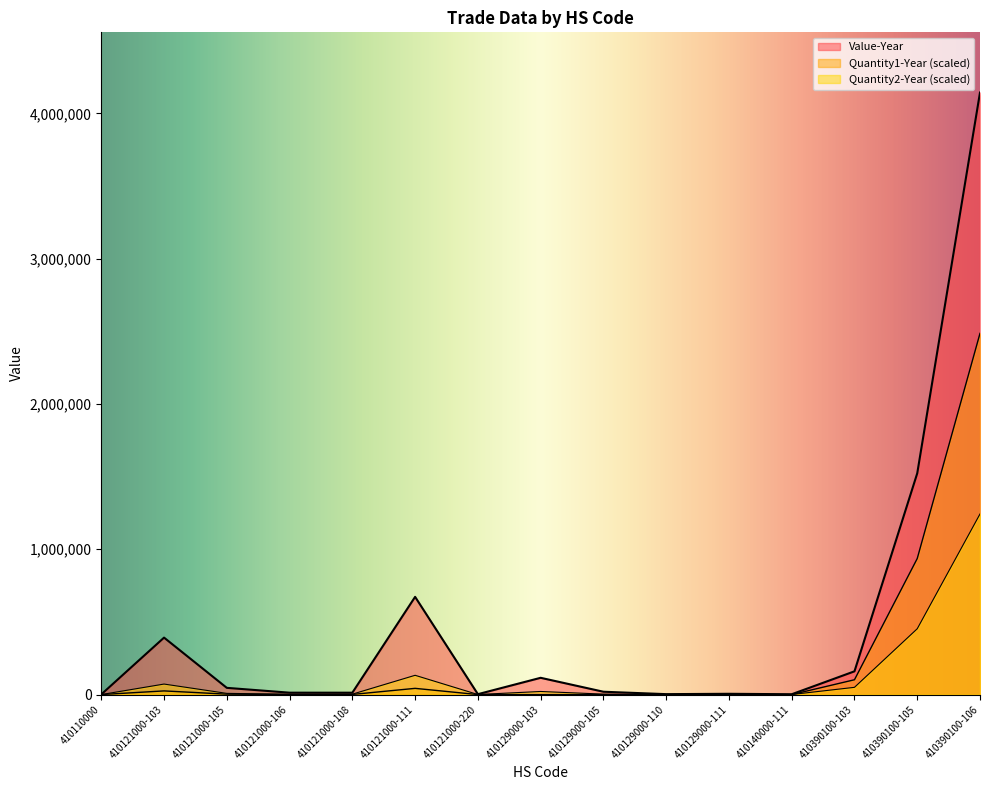

What is the label of the 3rd point from the right?

410390100-103